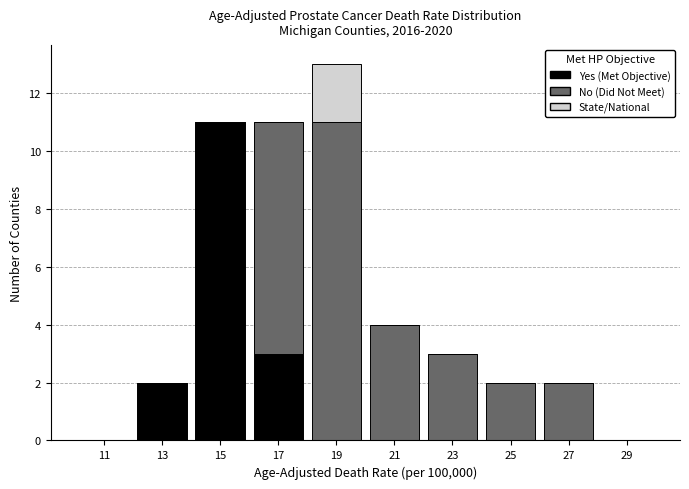

What is the total height of the stacked bar covering 12 to 14 on the x-axis? The values are not printed on the chart, so give them approximately, as read against the axis.

2